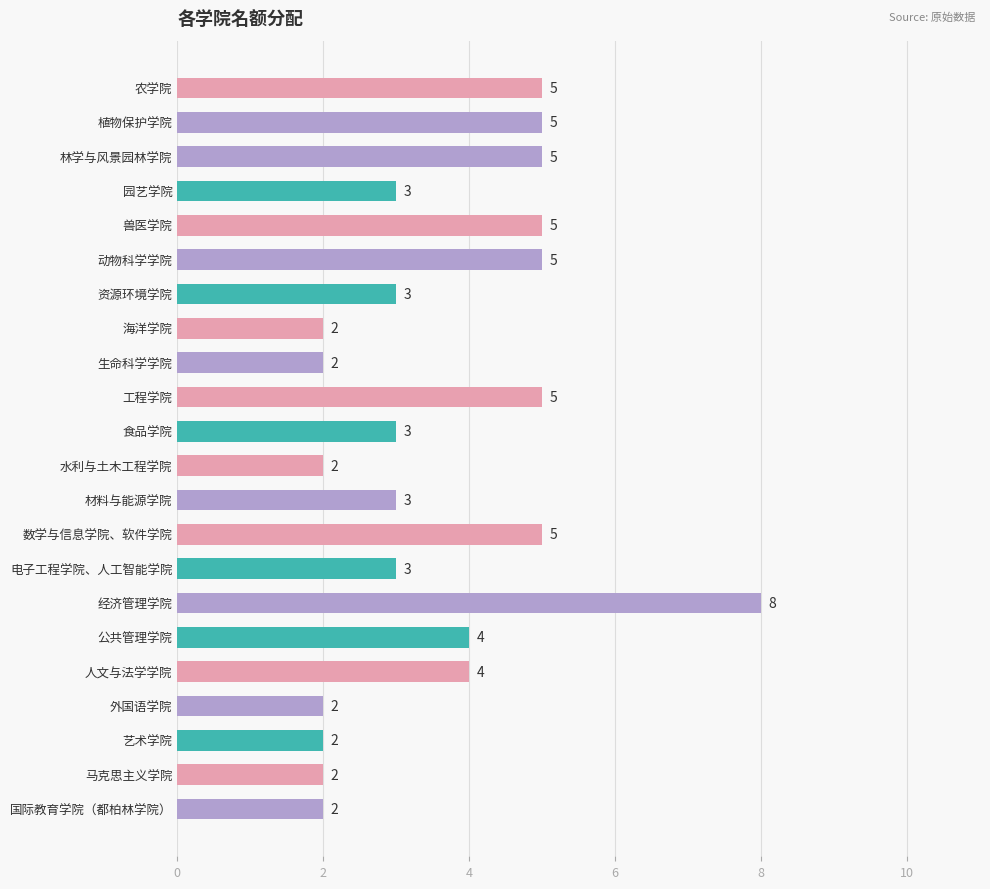

How many bars are there in total?

22